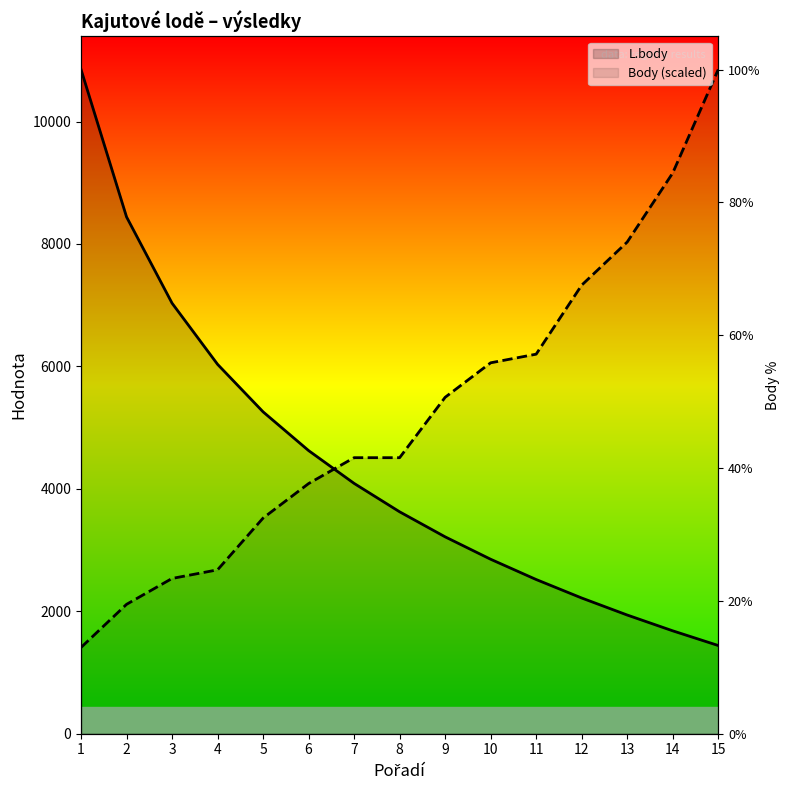

Rank the categories by L.body value from lowest to highest.

15, 14, 13, 12, 11, 10, 9, 8, 7, 6, 5, 4, 3, 2, 1